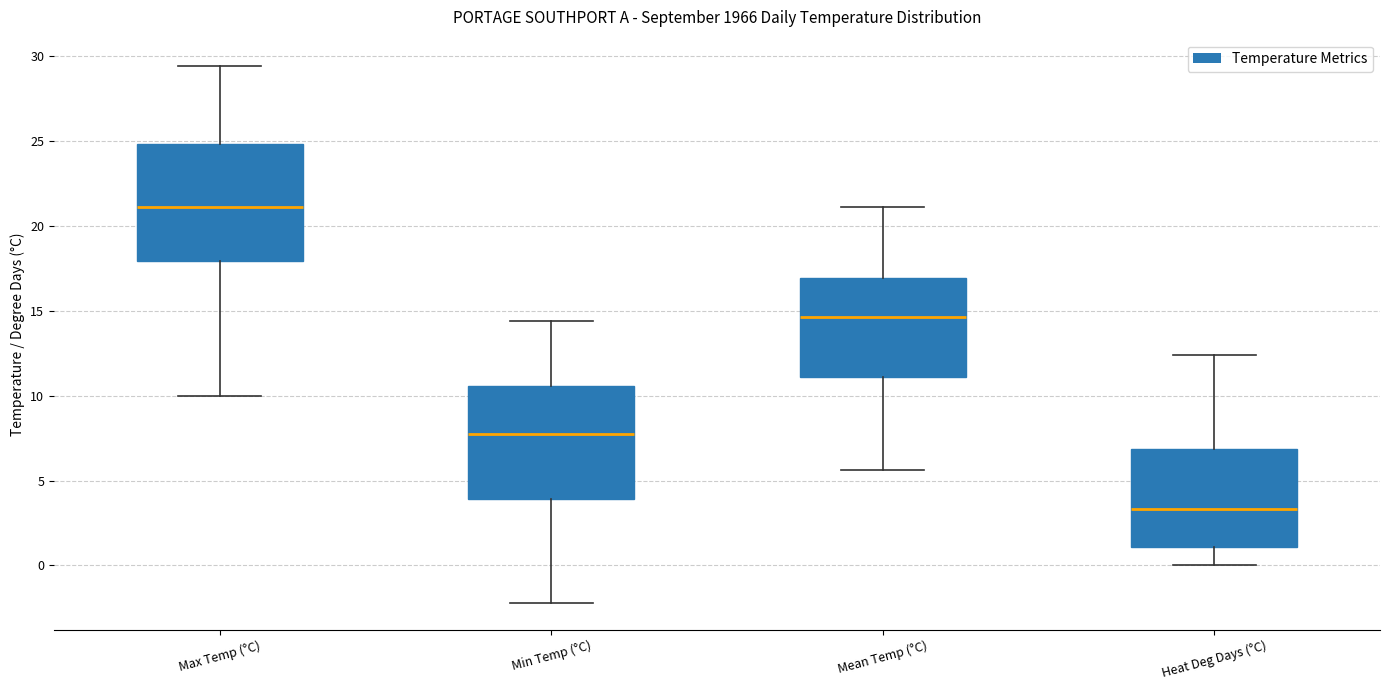

Where does the median line of the box for Max Temp (°C) sit on the y-axis? The values are not printed on the chart, so give them approximately, as read against the axis.

21.0